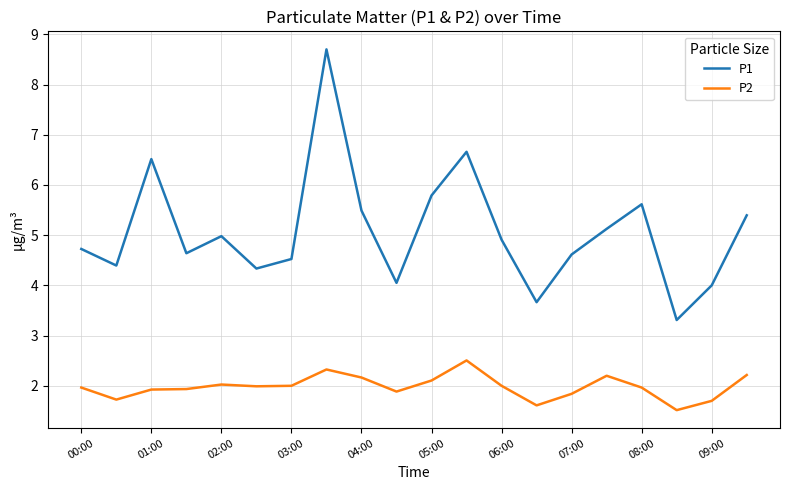

What is the lowest value of the P1 series?

3.3